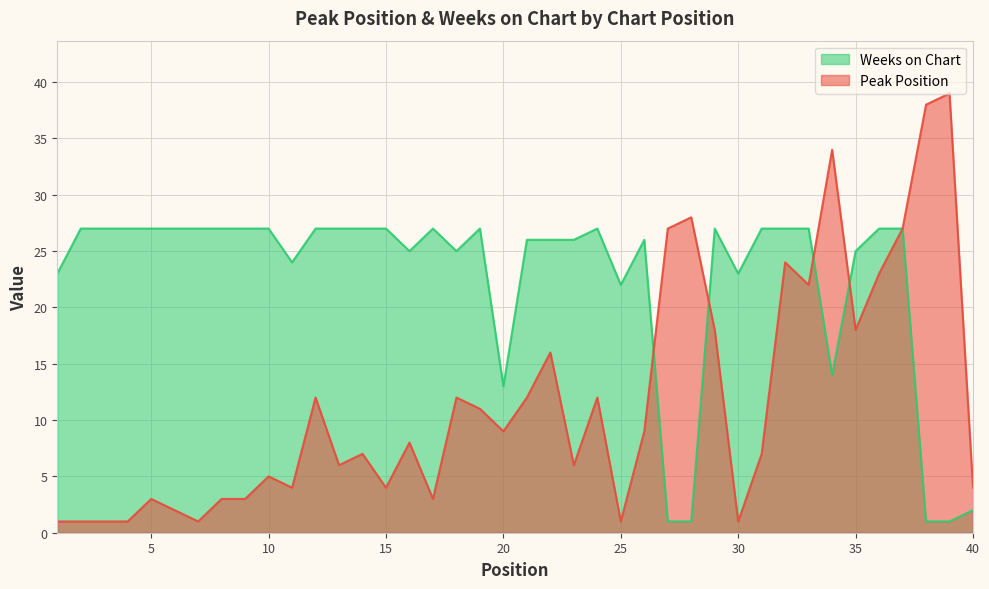

What is the sum of the Peak Position values at 26 and 21?

21